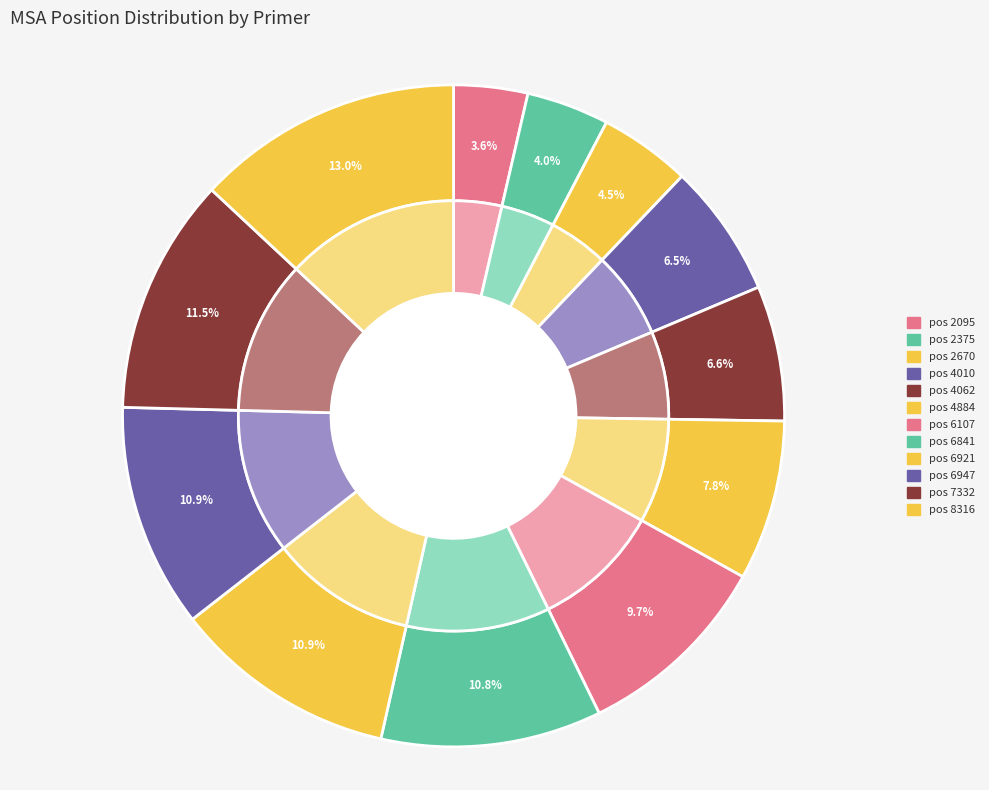

What is the smallest slice in the pie chart?

2095